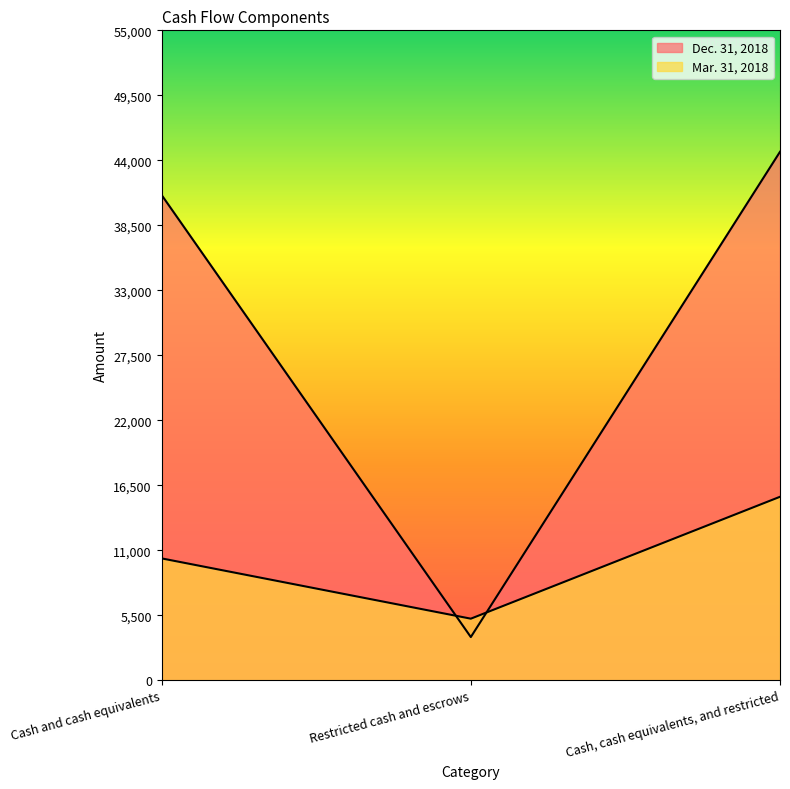

What is the label of the 2nd point from the right?

Restricted cash and escrows